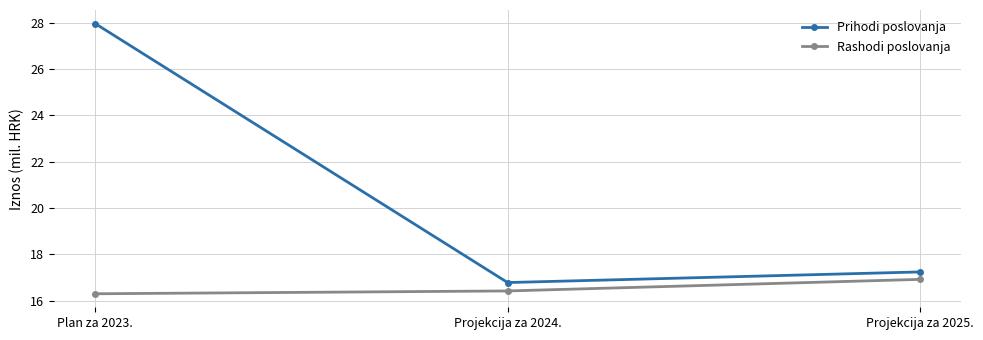

Is this an area chart (filled region under the line)?

No